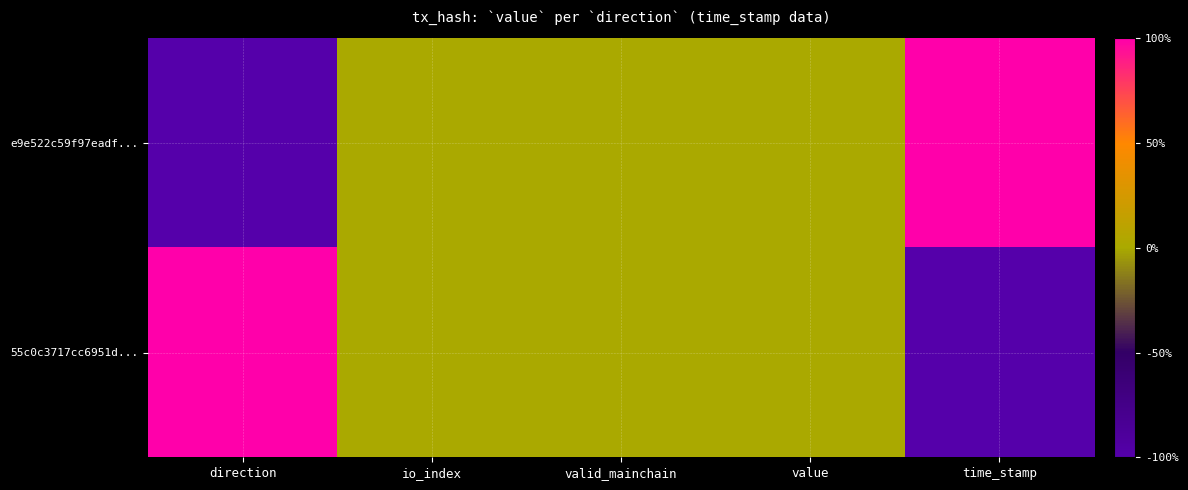

What is the smallest value displayed?

-1